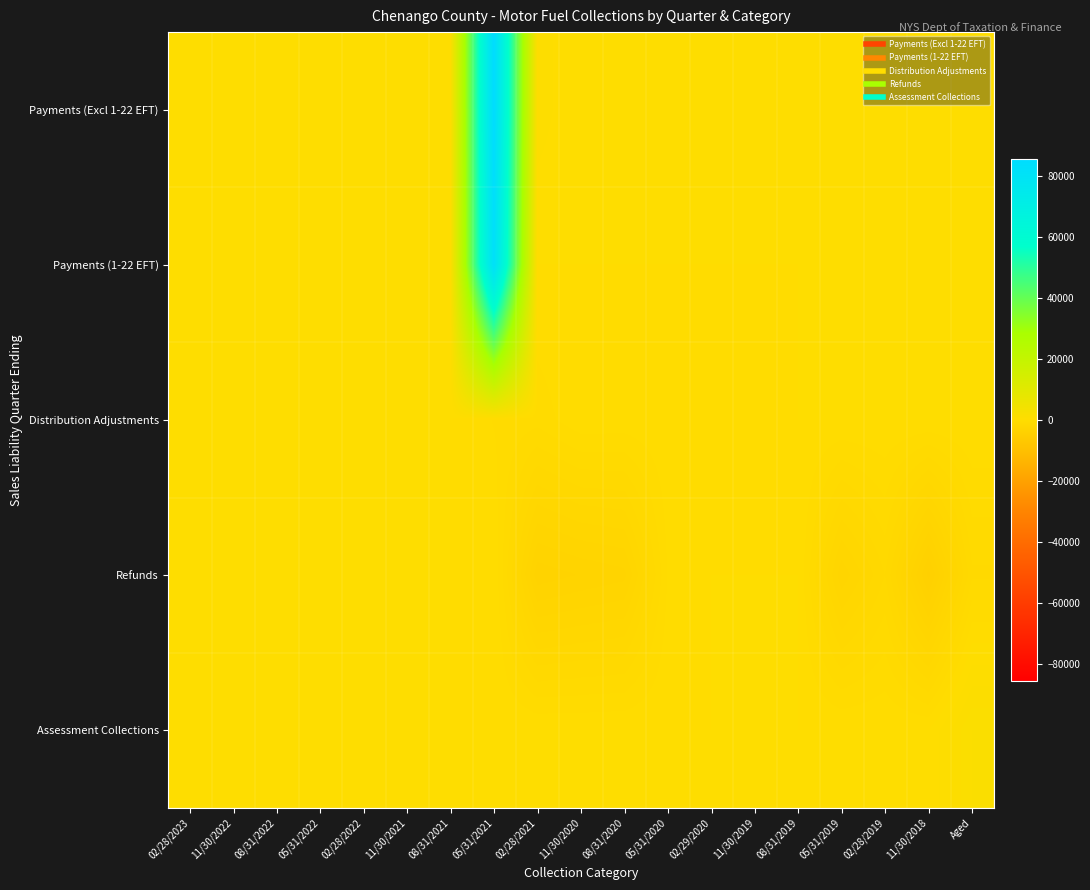

At which category is the sum across all series the highest?

05/31/2021